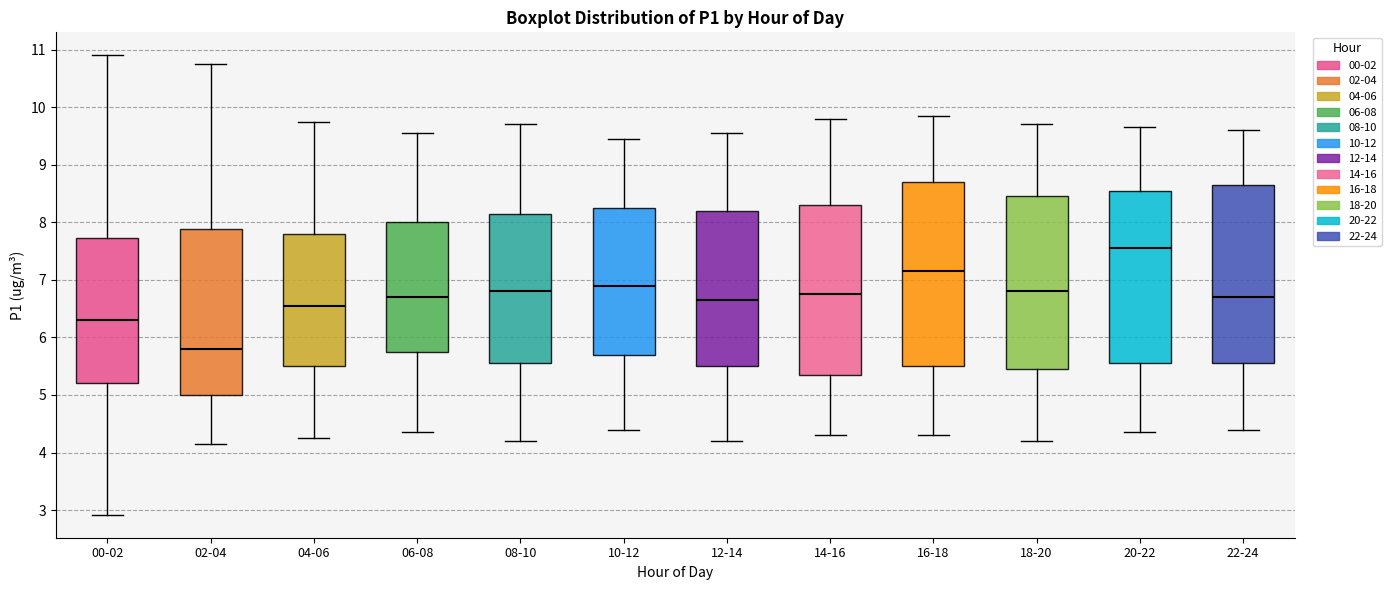

Reading left to right, transcribe this box plot: for each box, give where its median line is, the range the box spans, and where its two whiskers end, as read against the y-axis. The values are not printed on the chart, so give them approximately, as read against the axis.

00-02: median 6.3, box 5.2 to 7.7, whiskers 2.9 to 10.9
02-04: median 5.8, box 5.0 to 7.9, whiskers 4.2 to 10.8
04-06: median 6.6, box 5.5 to 7.8, whiskers 4.3 to 9.8
06-08: median 6.7, box 5.8 to 8.0, whiskers 4.4 to 9.6
08-10: median 6.8, box 5.6 to 8.2, whiskers 4.2 to 9.7
10-12: median 6.9, box 5.7 to 8.3, whiskers 4.4 to 9.5
12-14: median 6.7, box 5.5 to 8.2, whiskers 4.2 to 9.6
14-16: median 6.8, box 5.4 to 8.3, whiskers 4.3 to 9.8
16-18: median 7.2, box 5.5 to 8.7, whiskers 4.3 to 9.9
18-20: median 6.8, box 5.5 to 8.5, whiskers 4.2 to 9.7
20-22: median 7.6, box 5.6 to 8.6, whiskers 4.4 to 9.7
22-24: median 6.7, box 5.6 to 8.7, whiskers 4.4 to 9.6